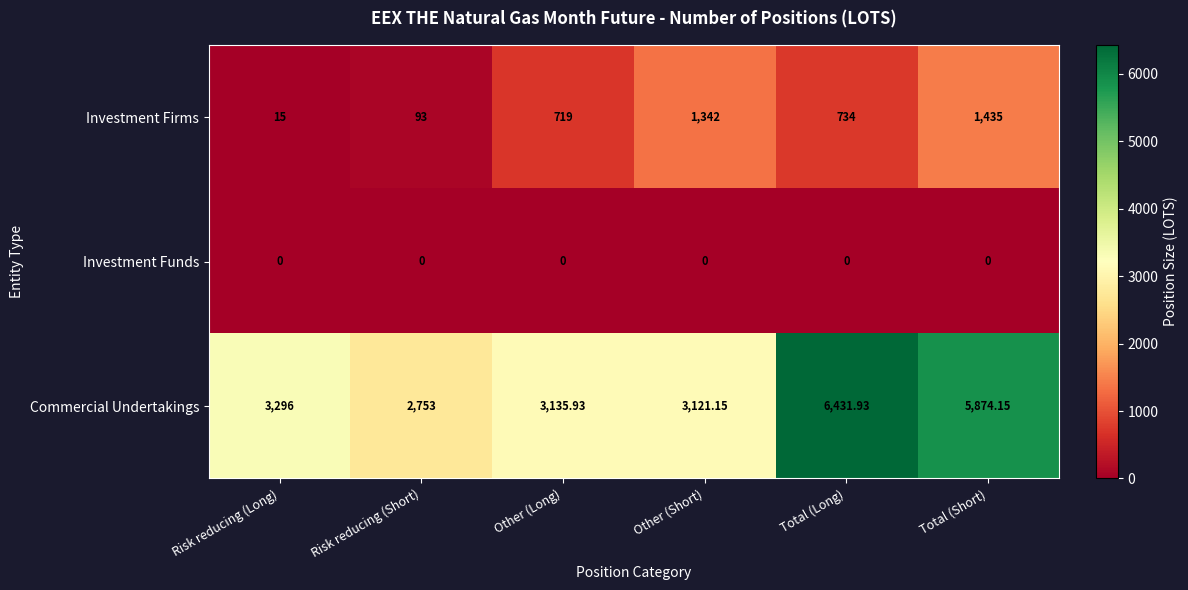

Count the number of categories in the chart.

6